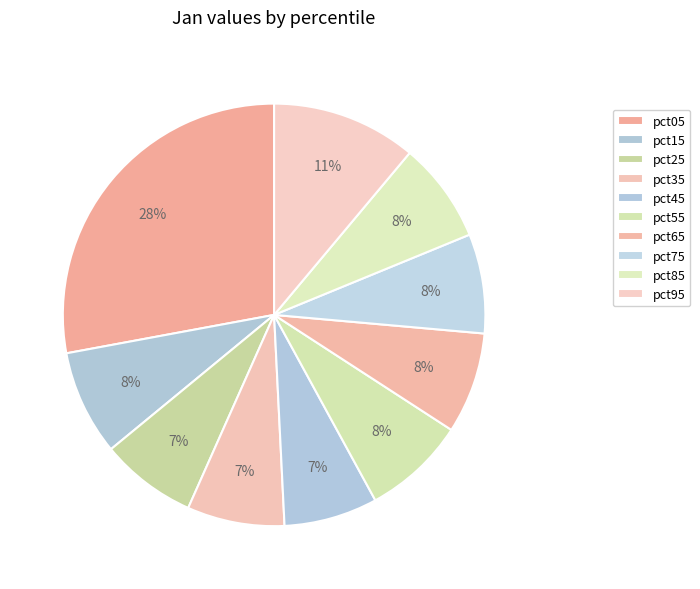

To the nearest percent, what is the difference between the largest and smallest slice percentages?

21%